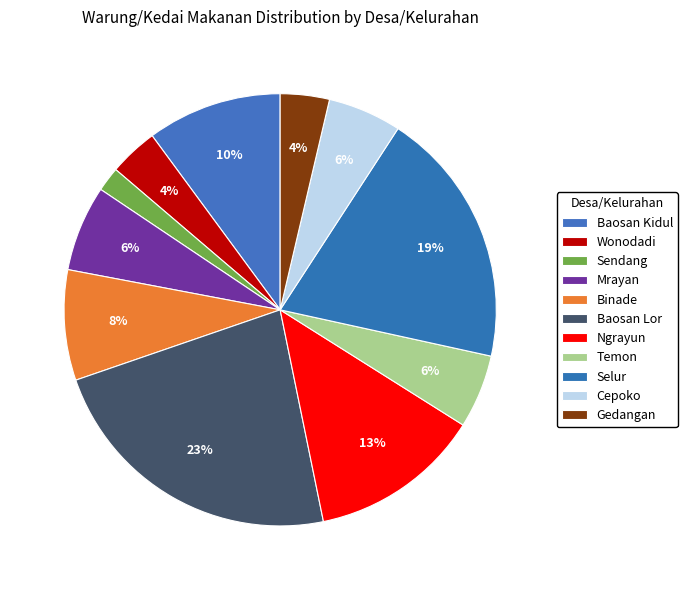

Count the number of slices in the pie.

11